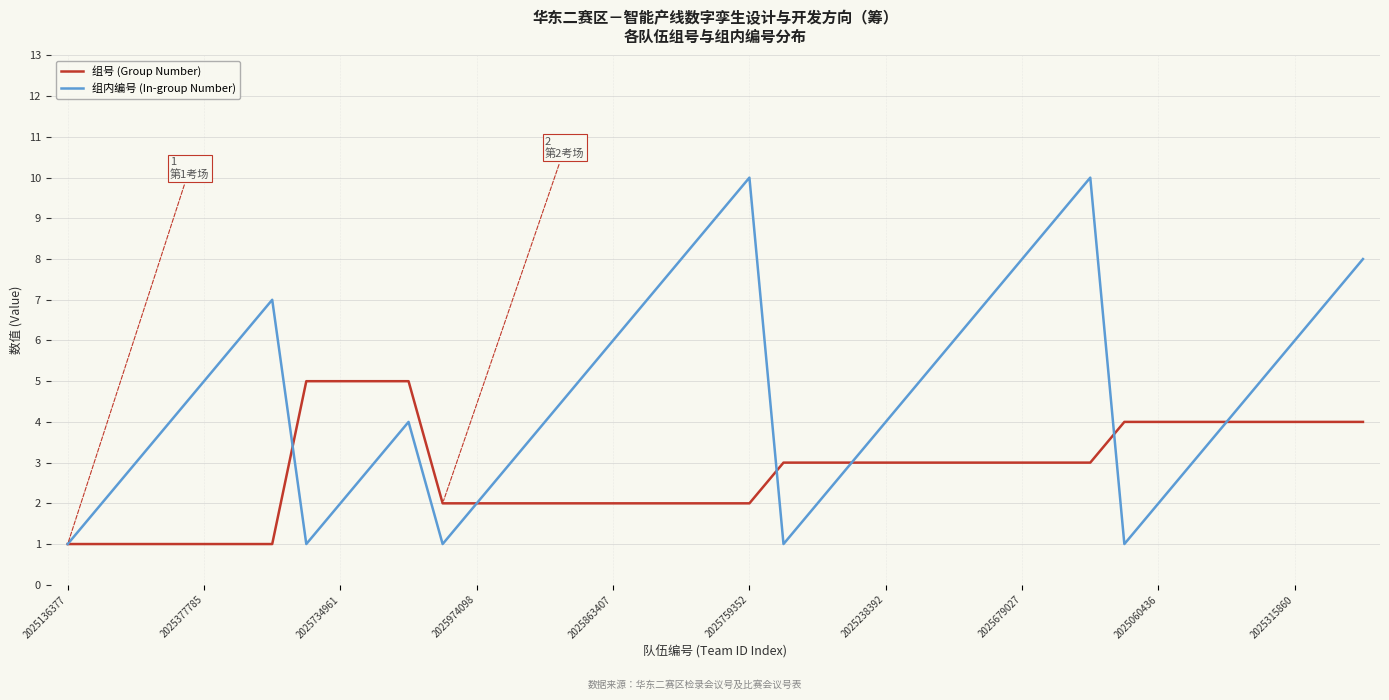

What is the greatest value displayed?

10